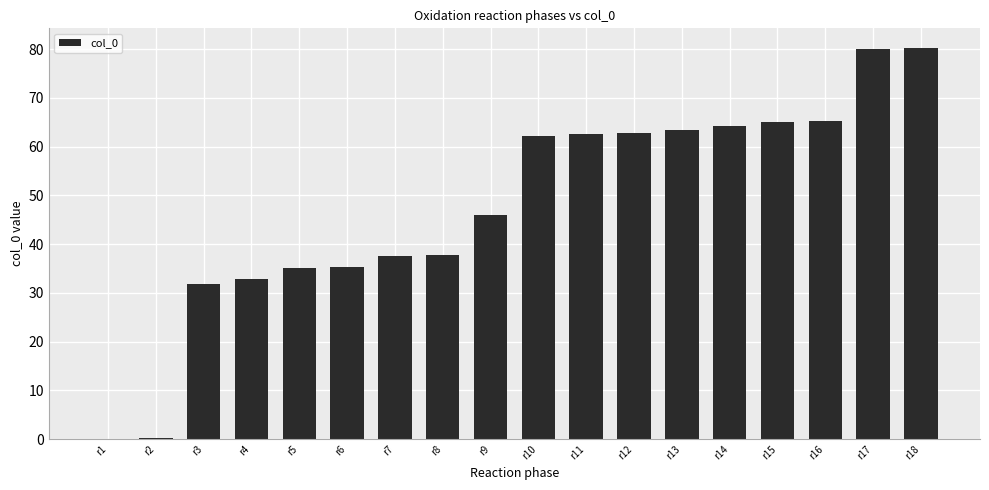

What is the difference between the values at r8 and r14?

26.5